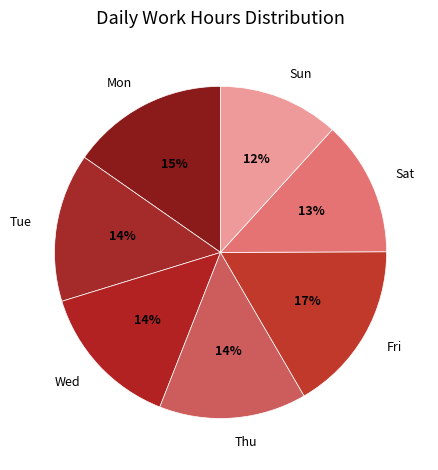

To the nearest percent, what is the combined percentage of Mon and Fri?

32%